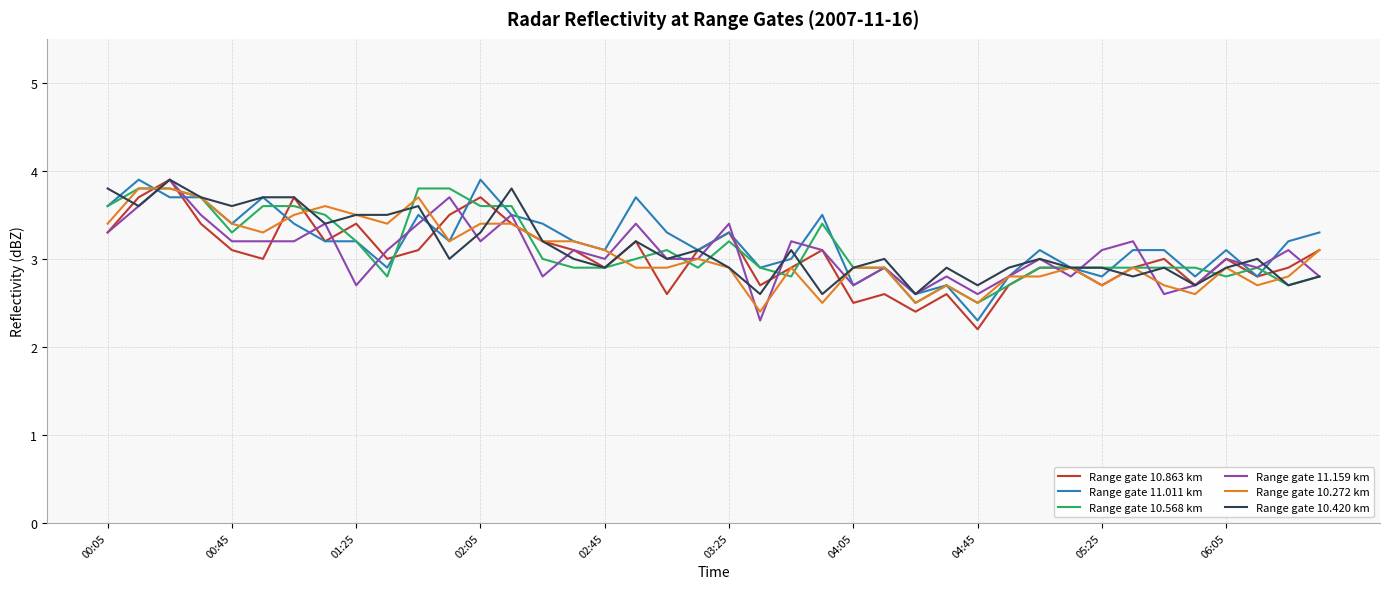

What is the smallest value displayed?

2.2